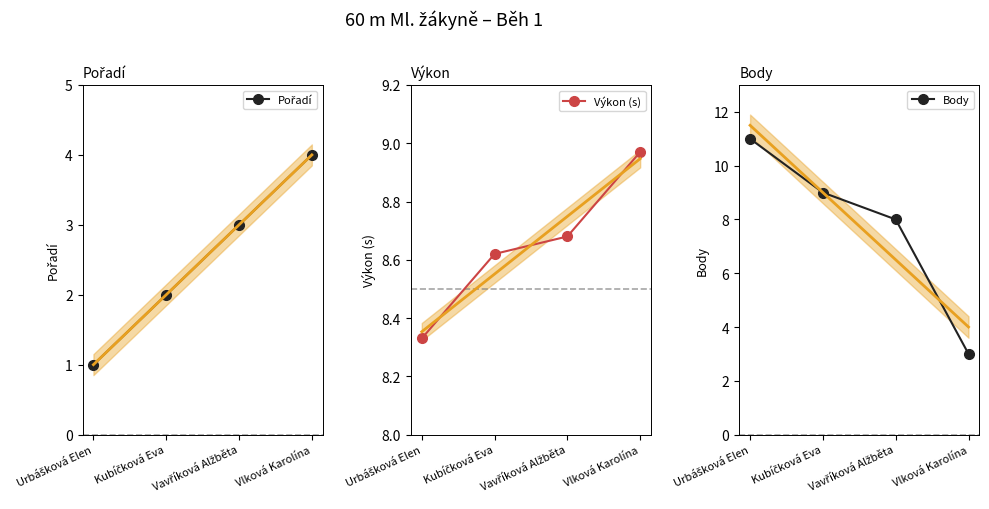

What is the greatest value displayed?

11.0